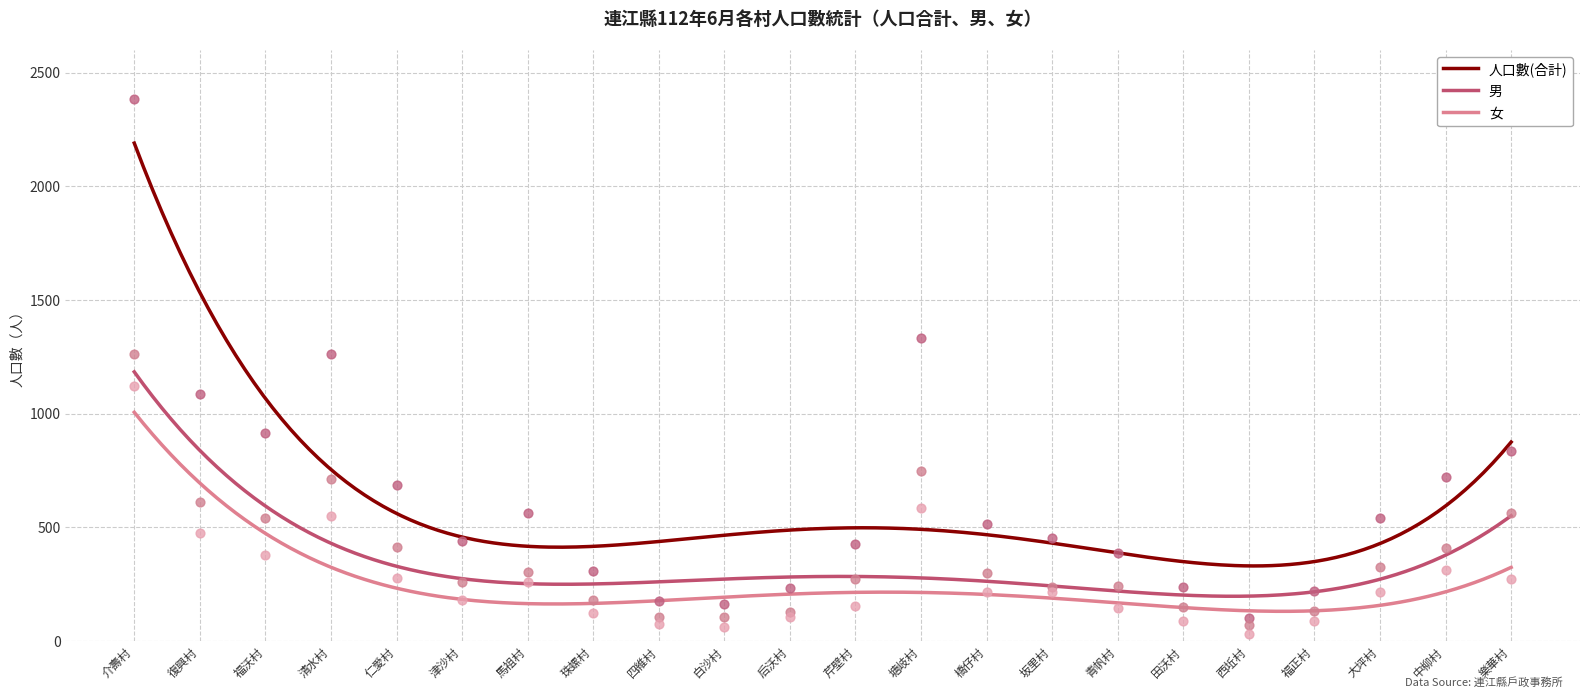

What is the total value across all series at 中柳村?

1444